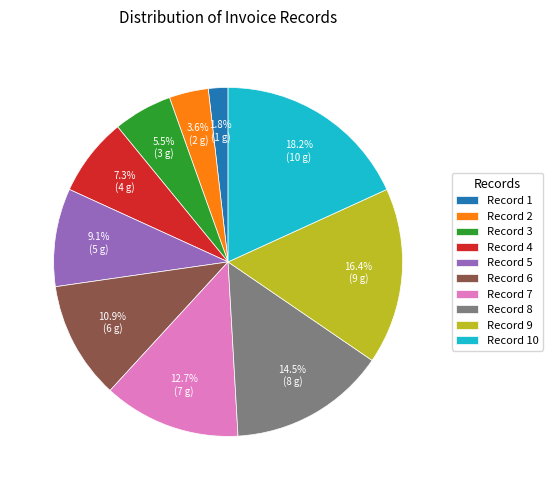

Approximately how many times larger is the value at Record 2 compared to Record 1?

2.0